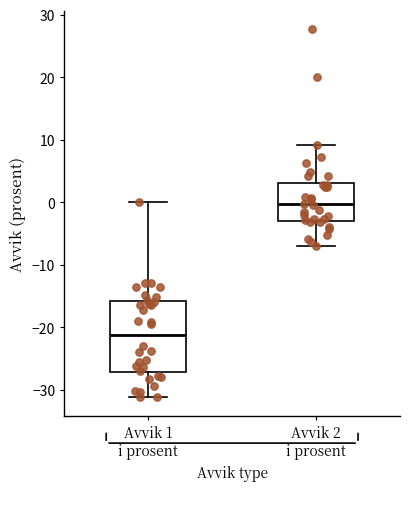

Which box has the lowest median line?

Avvik 1 i prosent